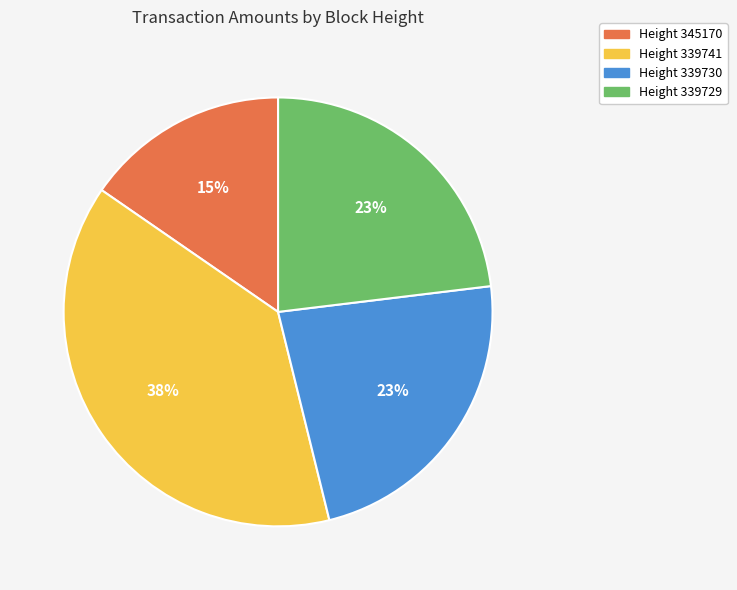

To the nearest percent, what percentage of the pie is Height 339730?

23%